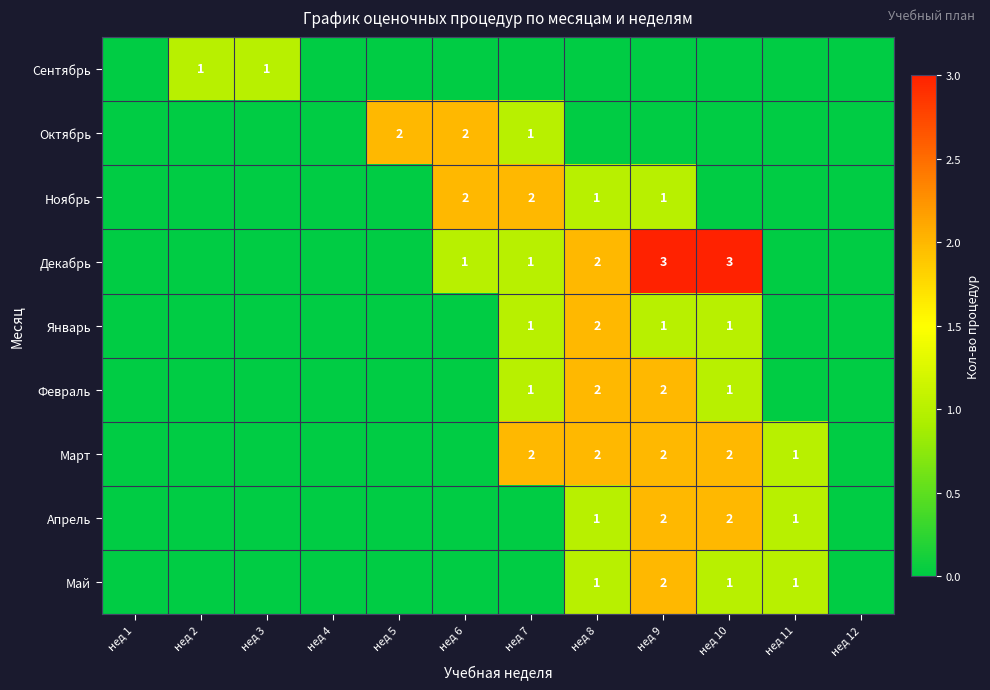

True or false: Май has a value of 0 at нед 11.

False